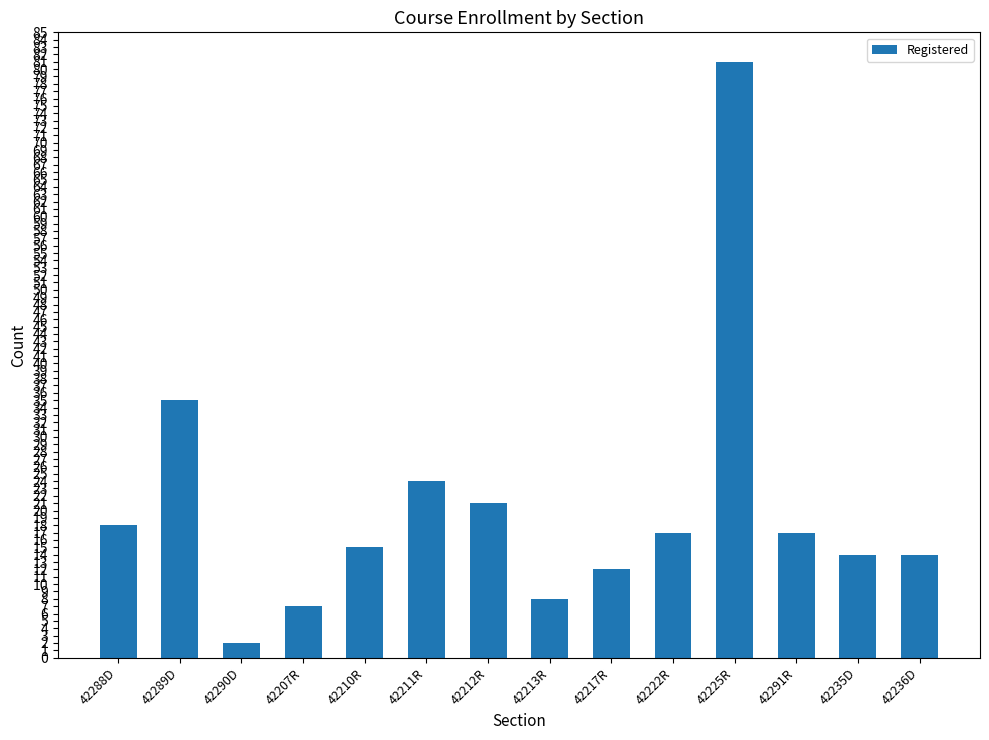

Is it true that the value at 42291R is 17?

True